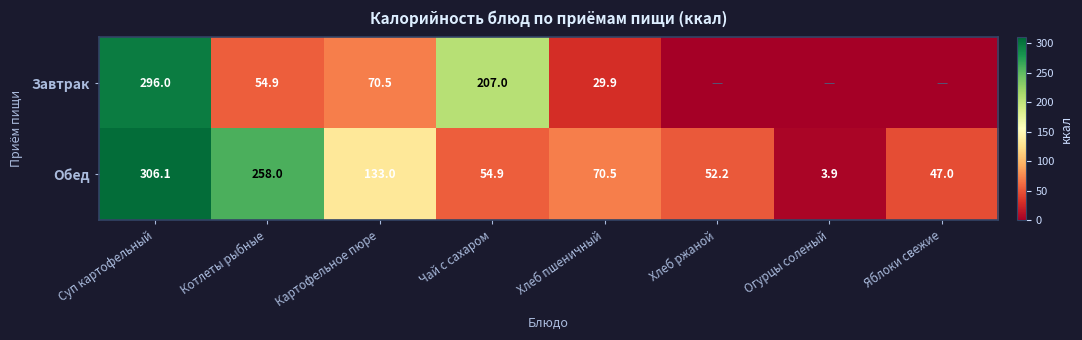

At which label does Обед first exceed 70?

Суп картофельный